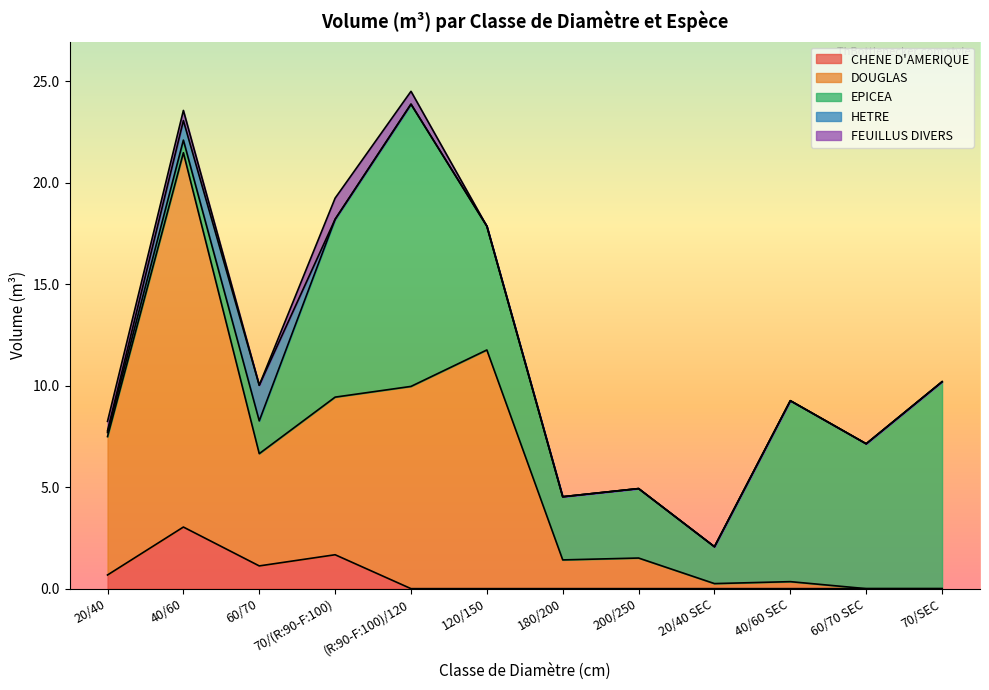

At 200/250, list the series in order from smallest to largest.

CHENE D'AMERIQUE, HETRE, FEUILLUS DIVERS, DOUGLAS, EPICEA